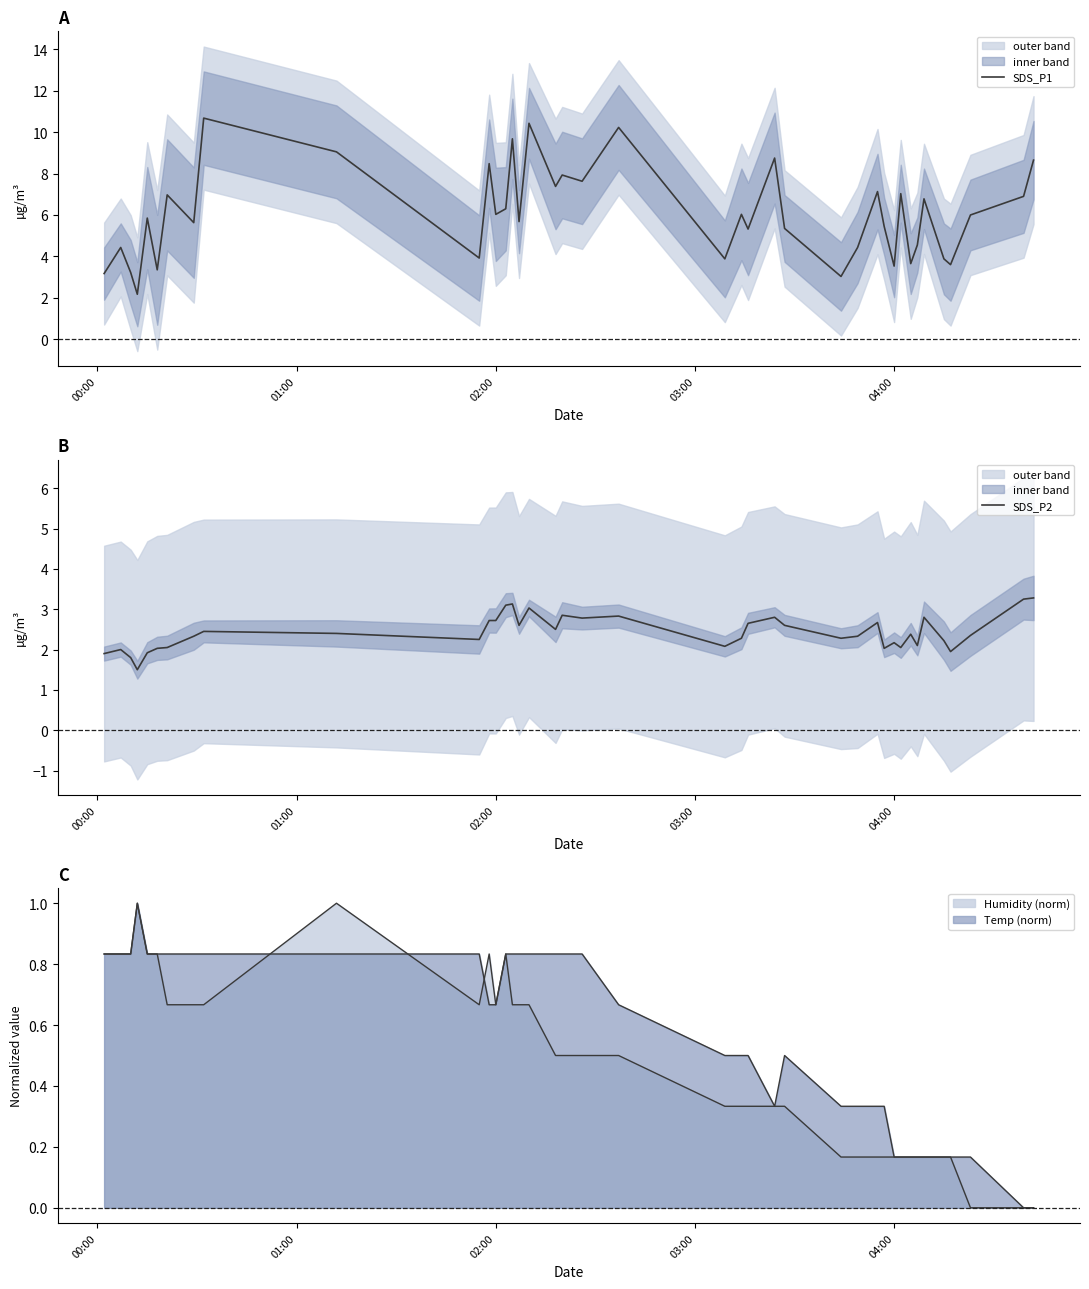

What is the difference between the maximum and minimum values in the SDS_P2 series?

1.8